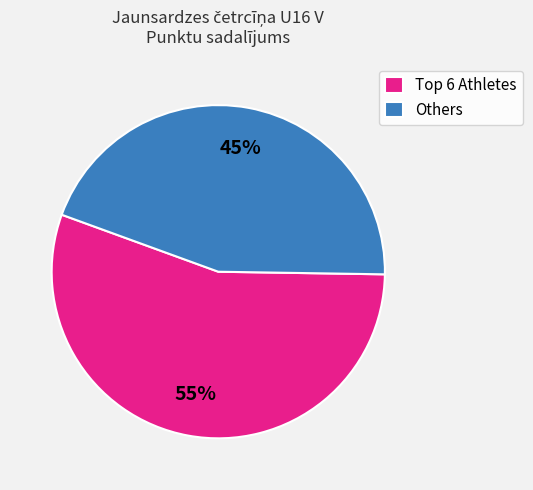

Is there any slice that represents more than half of the pie?

Yes